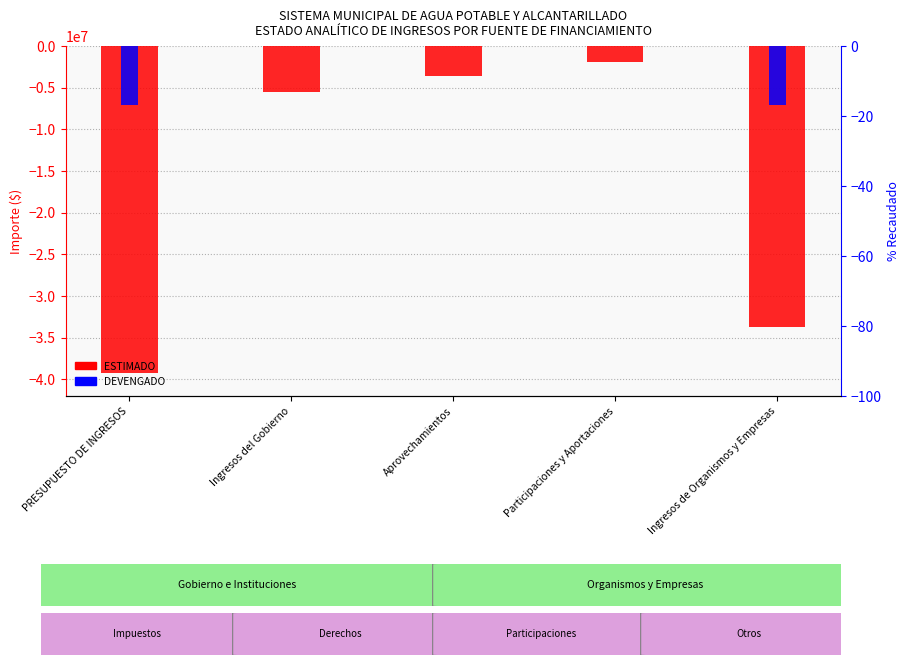

How many data points in DEVENGADO are less than -2537?

4